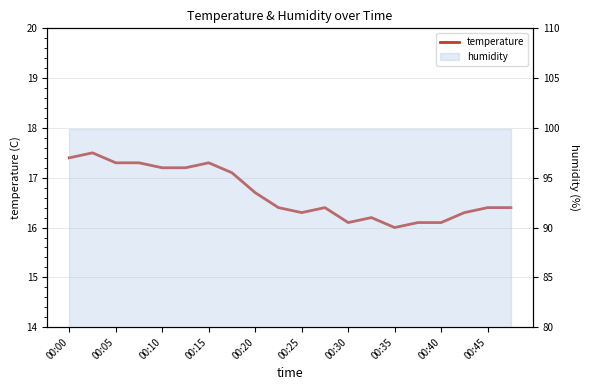

Where is the first local minimum?

00:25